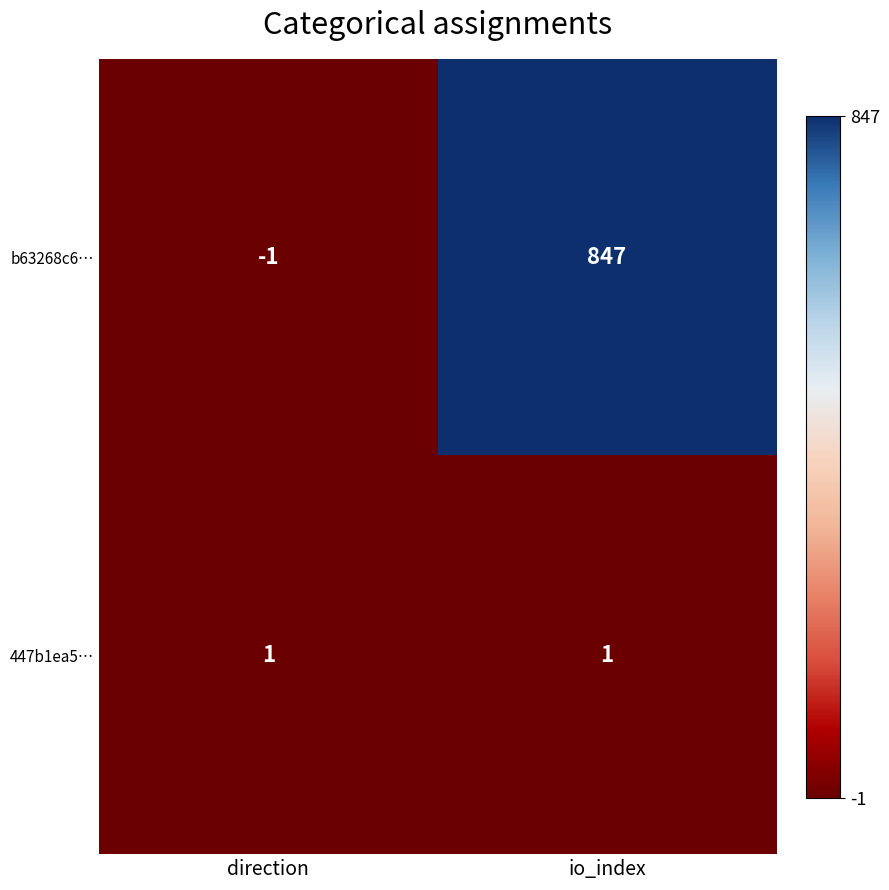

Read the b63268c6… value at io_index.

847